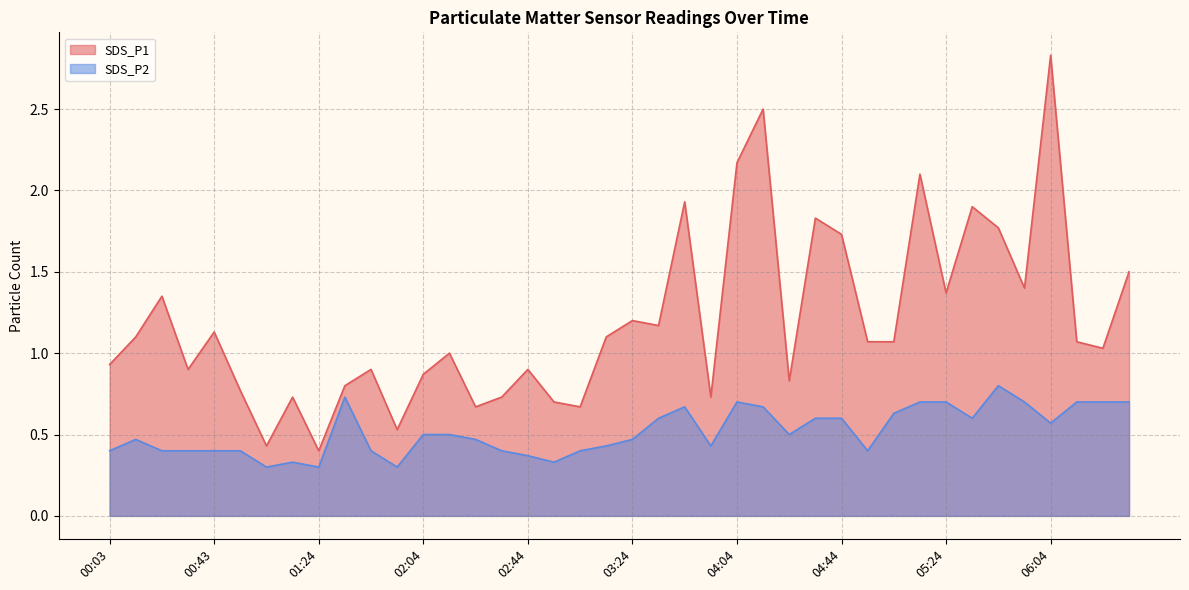

What is the value of the SDS_P2 point at the 3rd from the left?

0.4